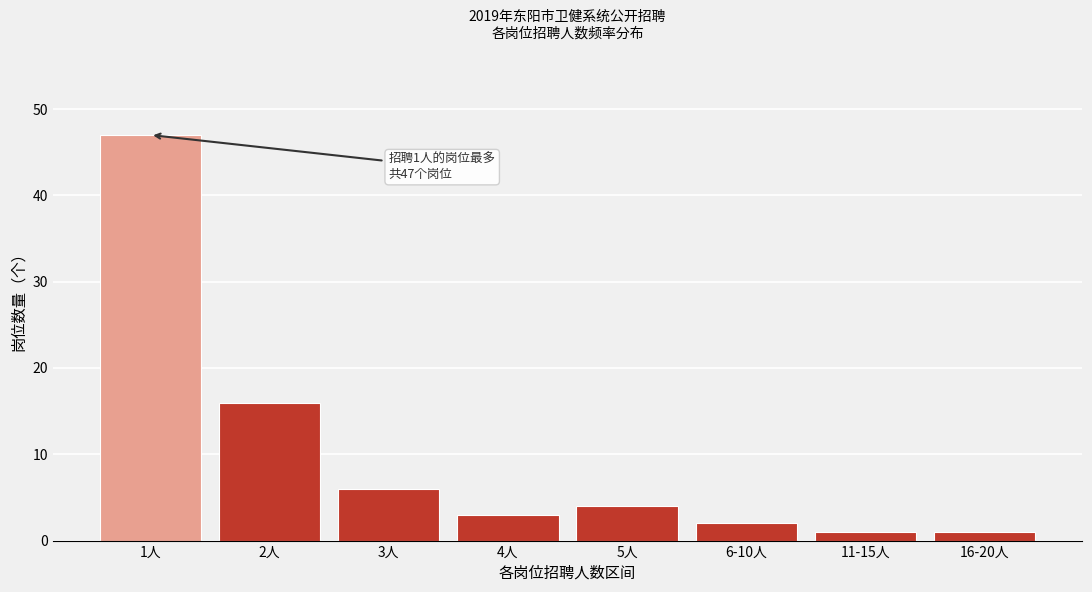

Reading left to right, what are all the values shown in this chart?

47	16	6	3	4	2	1	1